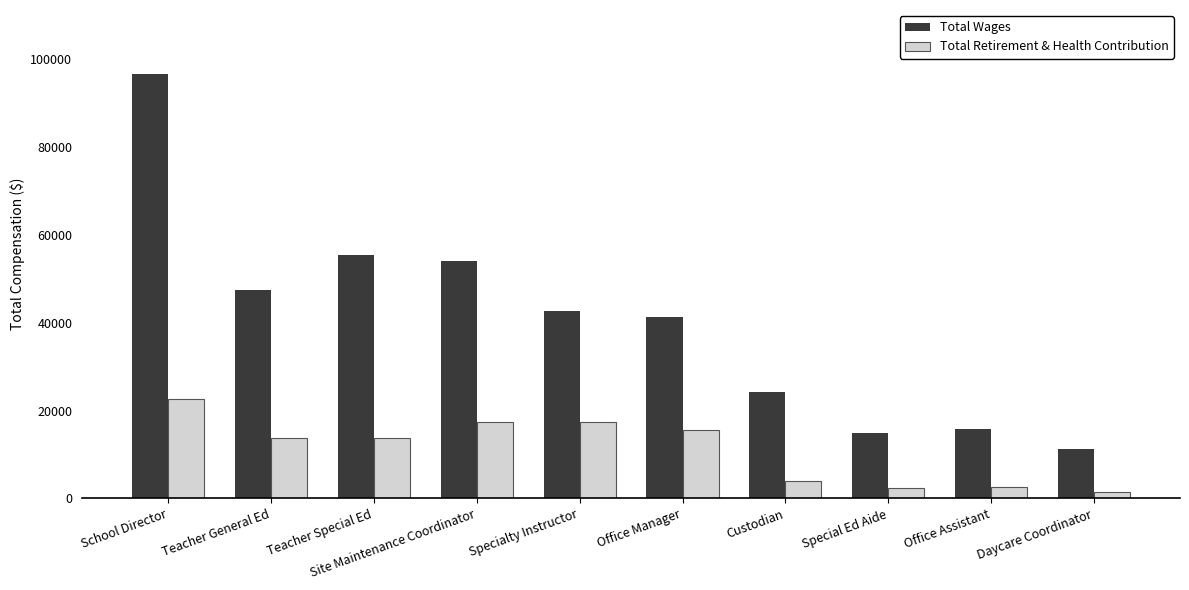

What is the sum of the Total Retirement & Health Contribution values at Office Manager and Site Maintenance Coordinator?

32913